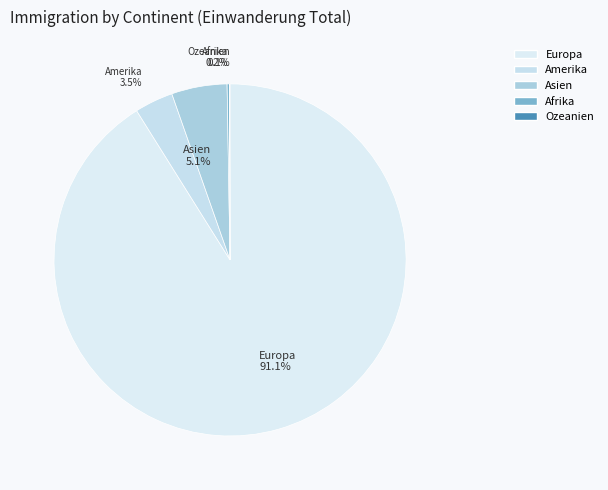

Is it true that Europa is 99% of the pie?

False